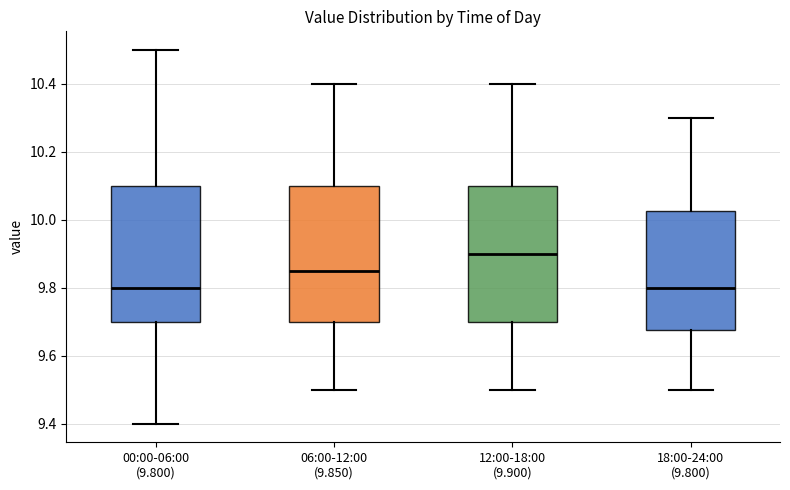

Reading left to right, transcribe this box plot: for each box, give where its median line is, the range the box spans, and where its two whiskers end, as read against the y-axis. The values are not printed on the chart, so give them approximately, as read against the axis.

00:00-06:00 (9.800): median 9.80, box 9.70 to 10.10, whiskers 9.40 to 10.50
06:00-12:00 (9.850): median 9.86, box 9.70 to 10.10, whiskers 9.50 to 10.40
12:00-18:00 (9.900): median 9.90, box 9.70 to 10.10, whiskers 9.50 to 10.40
18:00-24:00 (9.800): median 9.80, box 9.68 to 10.02, whiskers 9.50 to 10.30